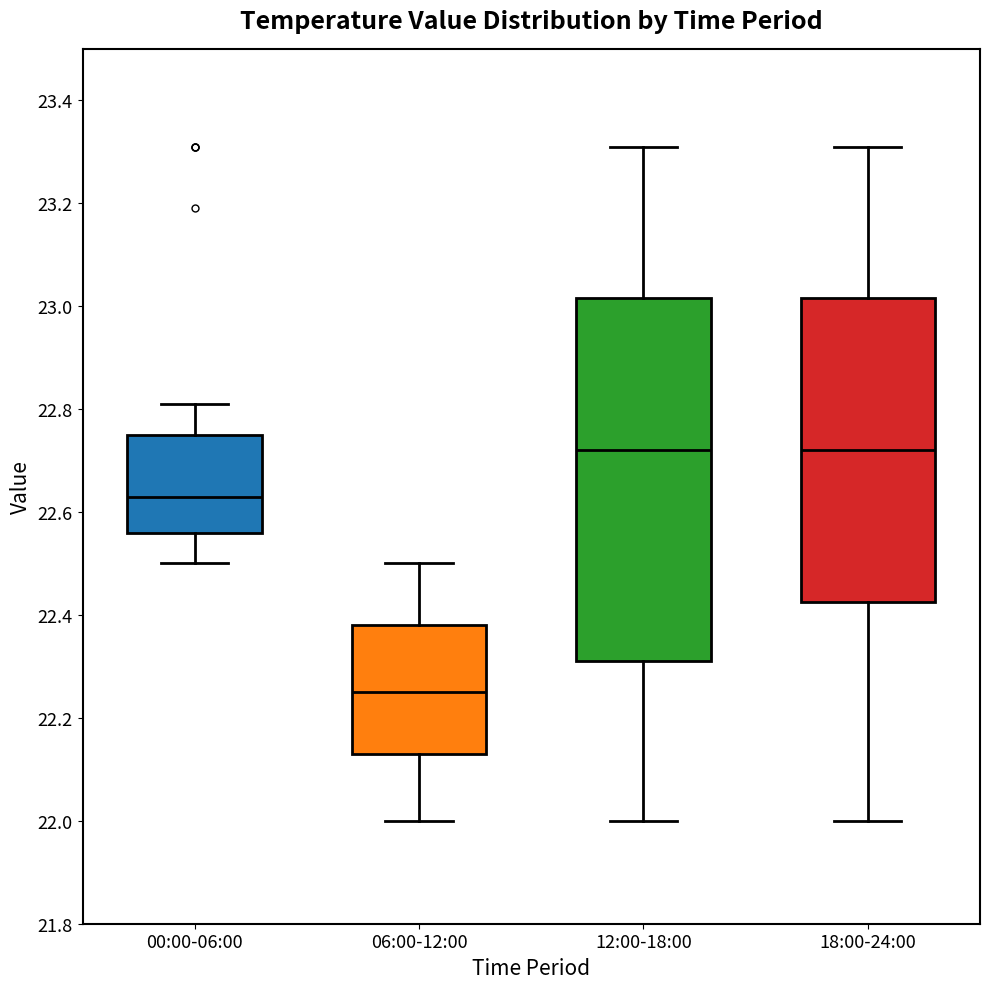

Reading left to right, transcribe this box plot: for each box, give where its median line is, the range the box spans, and where its two whiskers end, as read against the y-axis. The values are not printed on the chart, so give them approximately, as read against the axis.

00:00-06:00: median 22.64, box 22.56 to 22.76, whiskers 22.50 to 22.82
06:00-12:00: median 22.26, box 22.14 to 22.38, whiskers 22.00 to 22.50
12:00-18:00: median 22.72, box 22.32 to 23.02, whiskers 22.00 to 23.32
18:00-24:00: median 22.72, box 22.42 to 23.02, whiskers 22.00 to 23.32